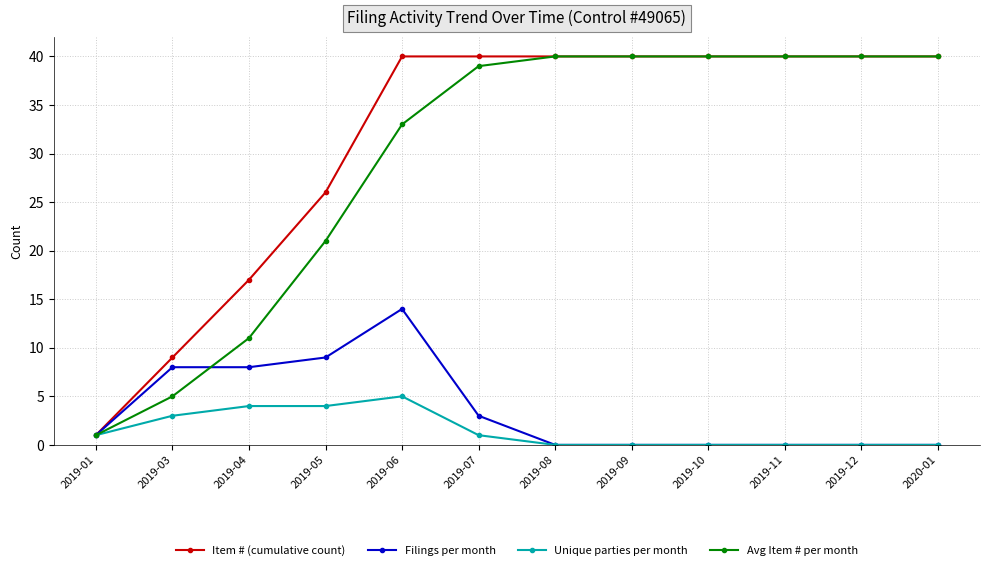

At 2019-04, list the series in order from largest to smallest.

Item # (cumulative count), Avg Item # per month, Filings per month, Unique parties per month